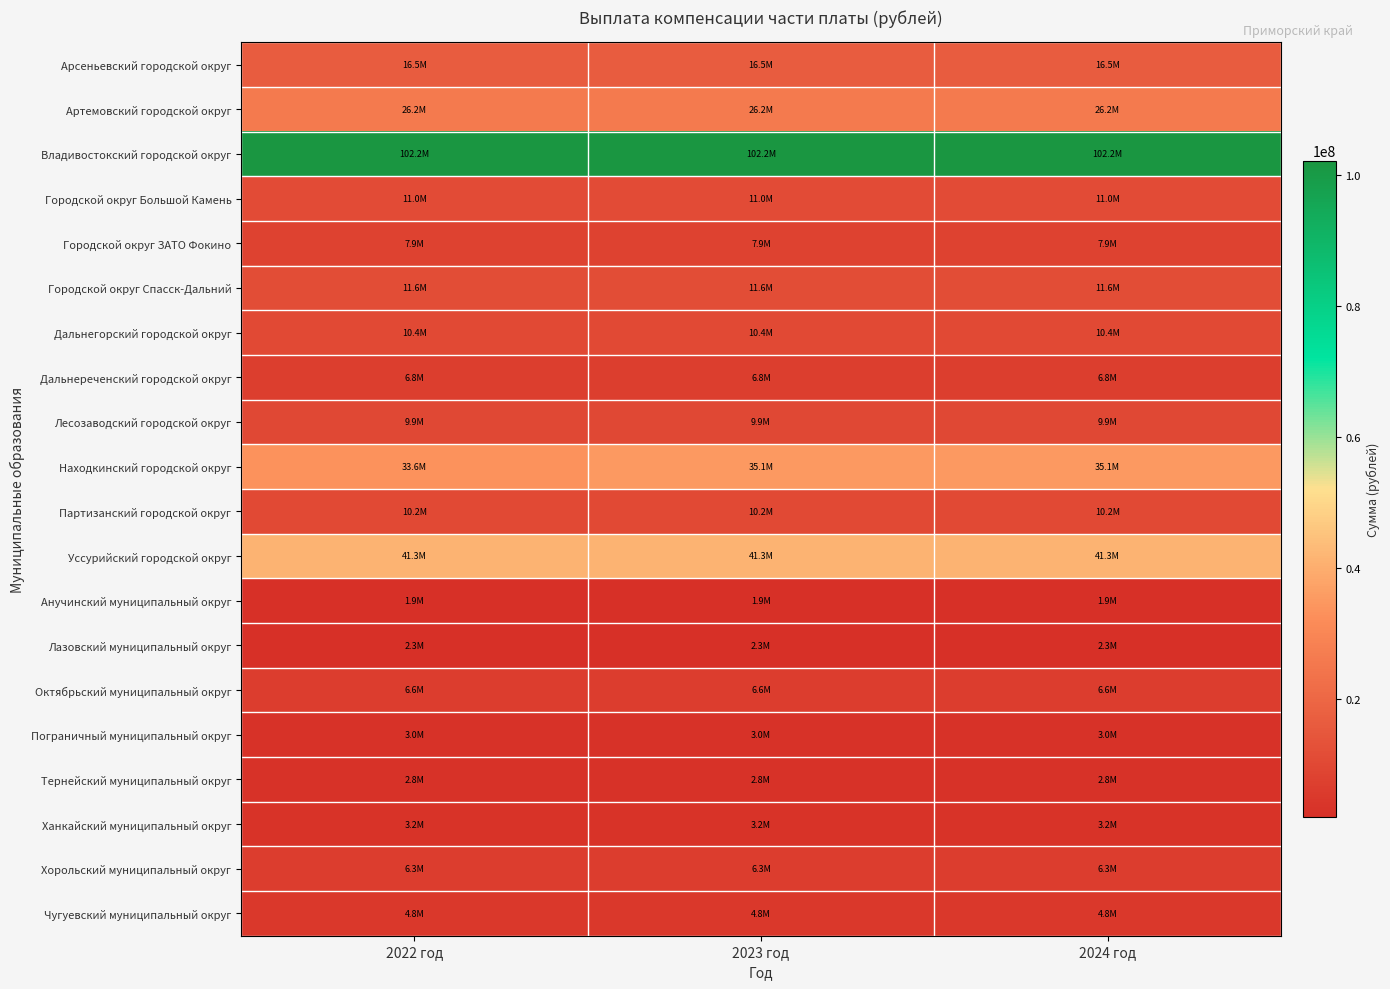

How many data points does each series have?

3